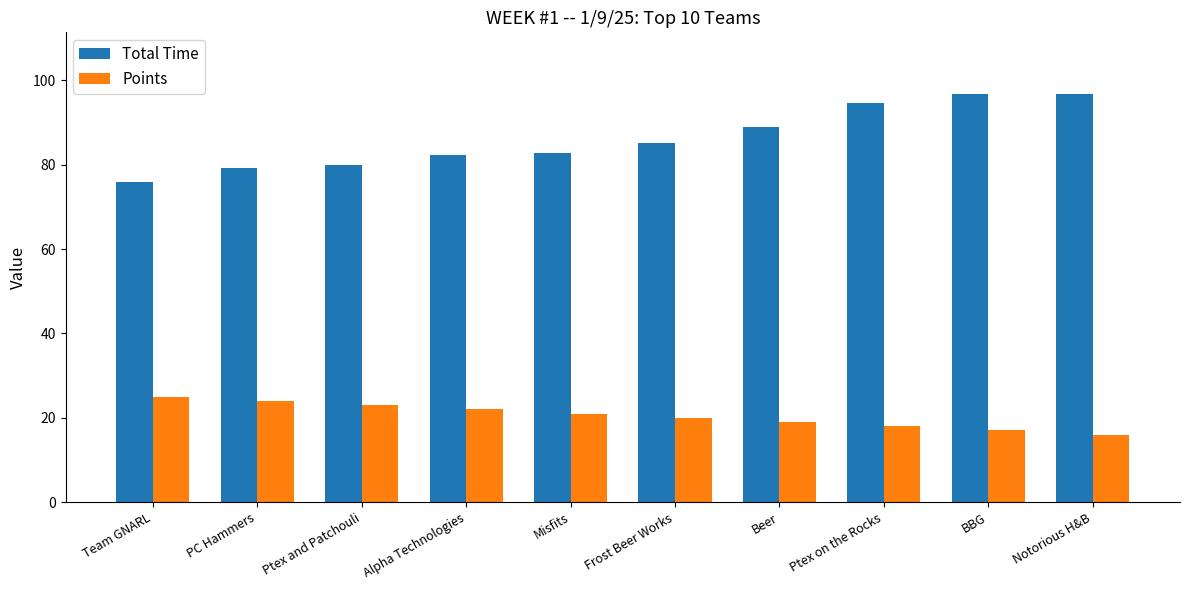

List the series in order of their overall mean, lowest first.

Points, Total Time